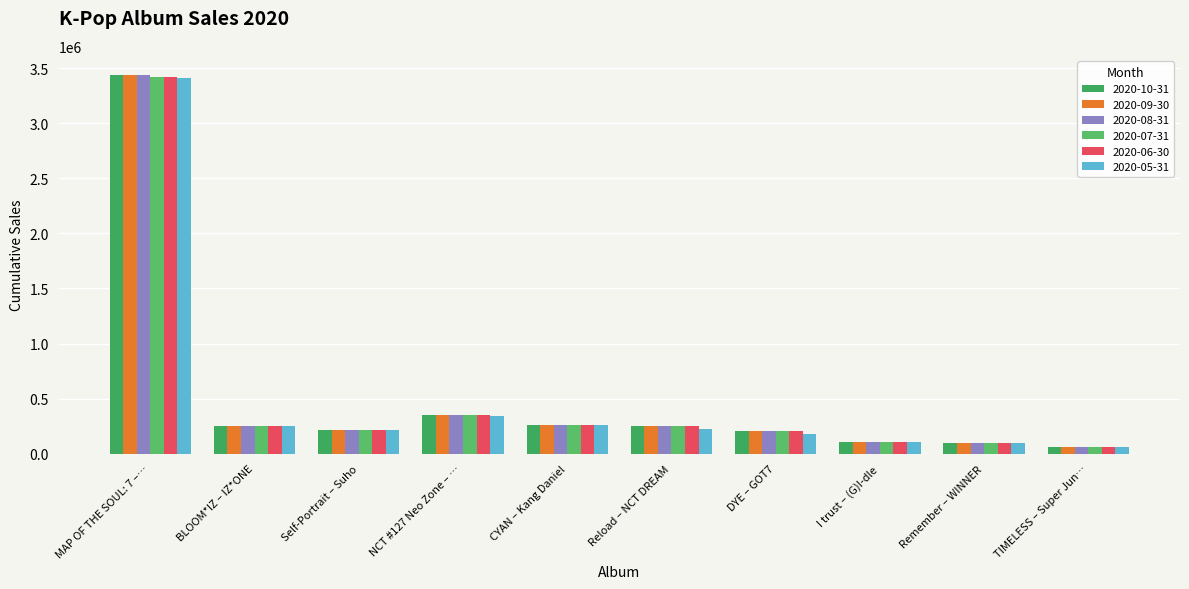

How many data points does each series have?

10